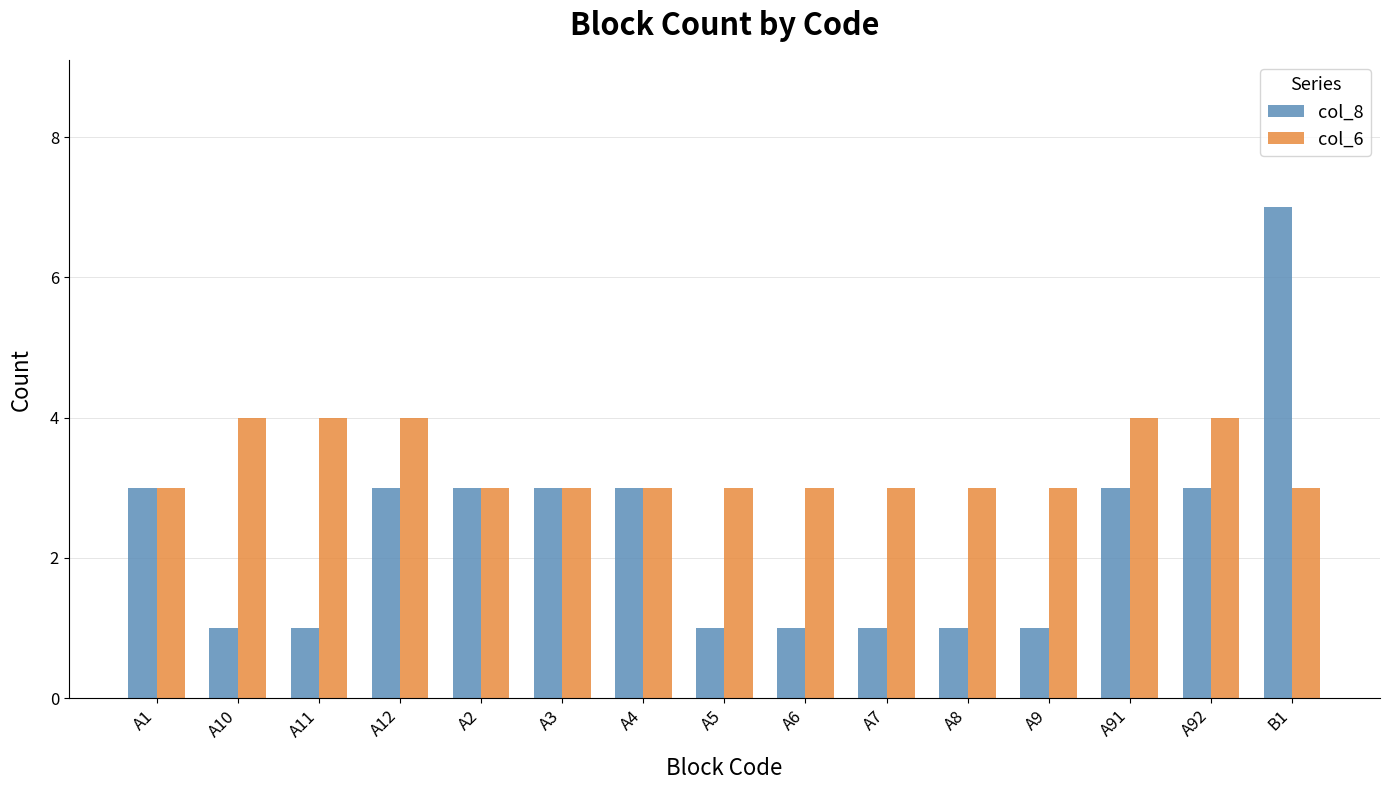

Rank the series by their maximum value, from highest to lowest.

col_8, col_6